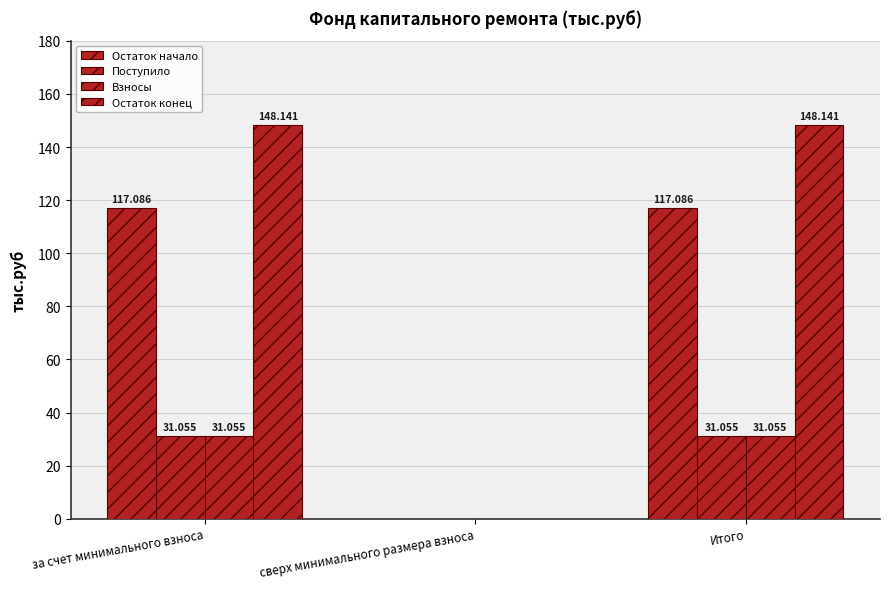

Reading left to right, what are all the values shown in this chart?

Остаток начало: за счет минимального взноса=117.1	сверх минимального размера взноса=0.0	Итого=117.1
Поступило: за счет минимального взноса=31.1	сверх минимального размера взноса=0.0	Итого=31.1
Взносы: за счет минимального взноса=31.1	сверх минимального размера взноса=0.0	Итого=31.1
Остаток конец: за счет минимального взноса=148.1	сверх минимального размера взноса=0.0	Итого=148.1